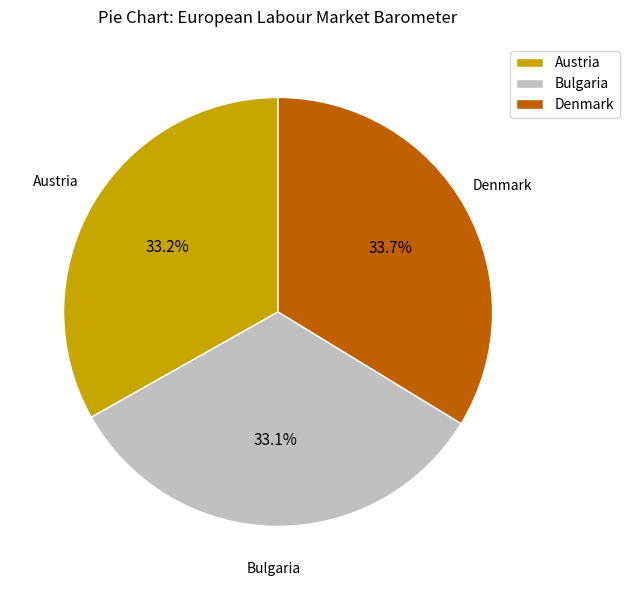

To the nearest percent, what is the difference between the largest and smallest slice percentages?

1%